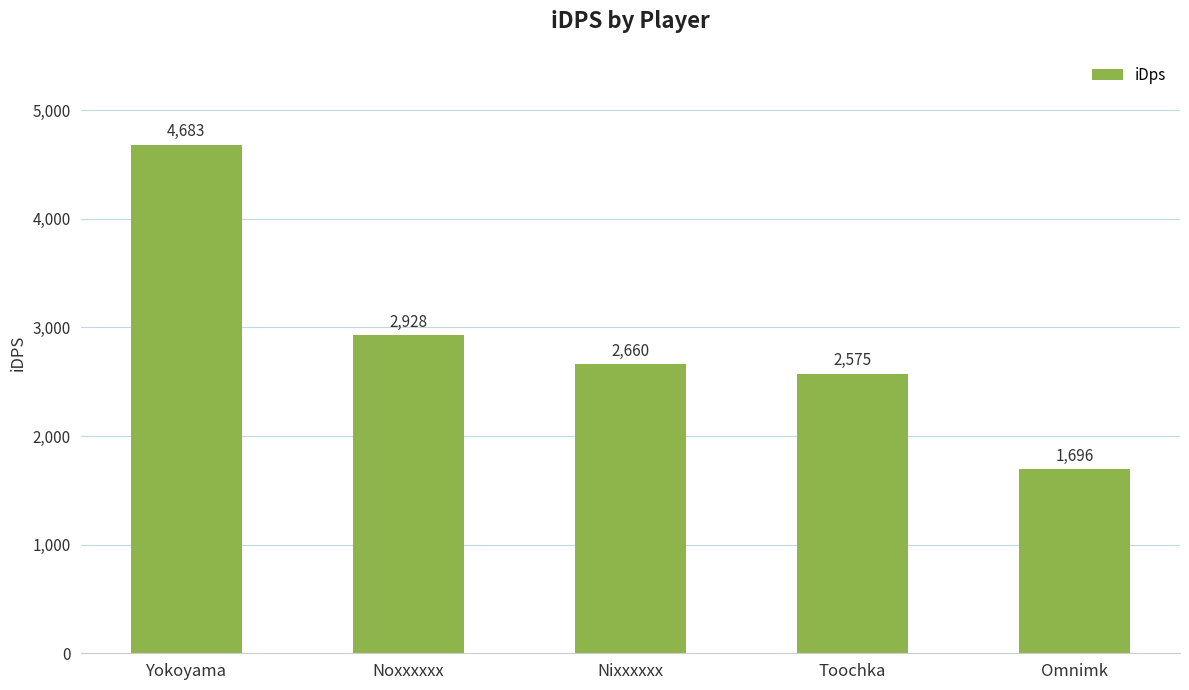

How many bars are there in total?

5